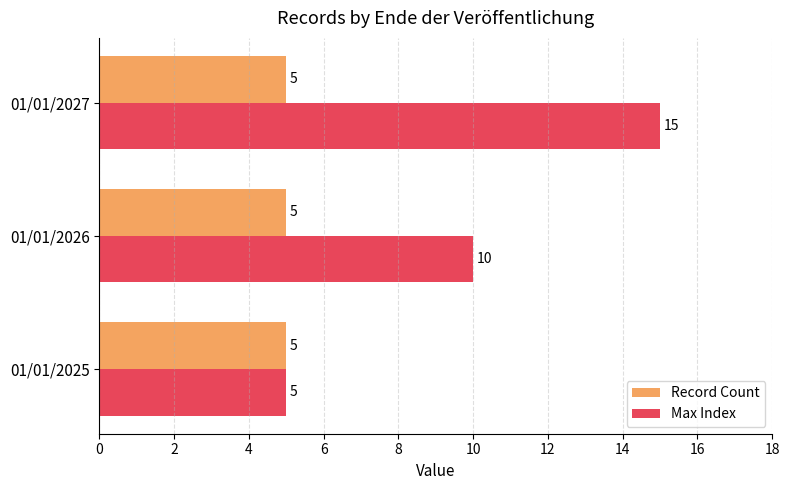

Count the number of data series in this chart.

2